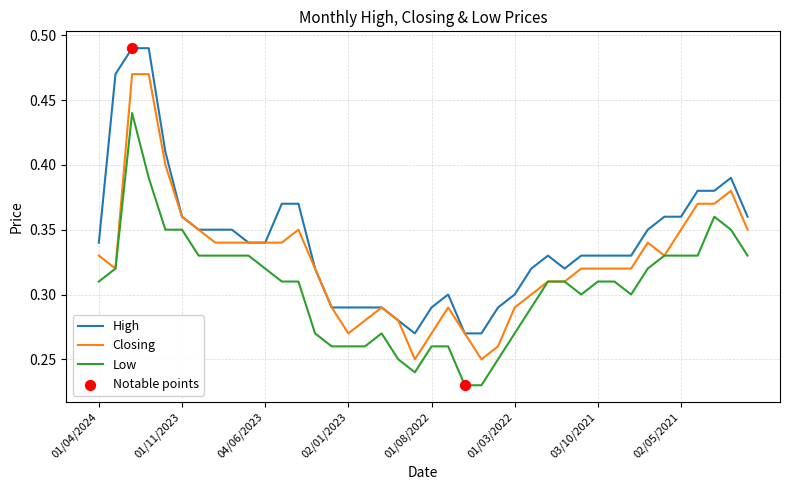

True or false: Low and High cross at least once.

False